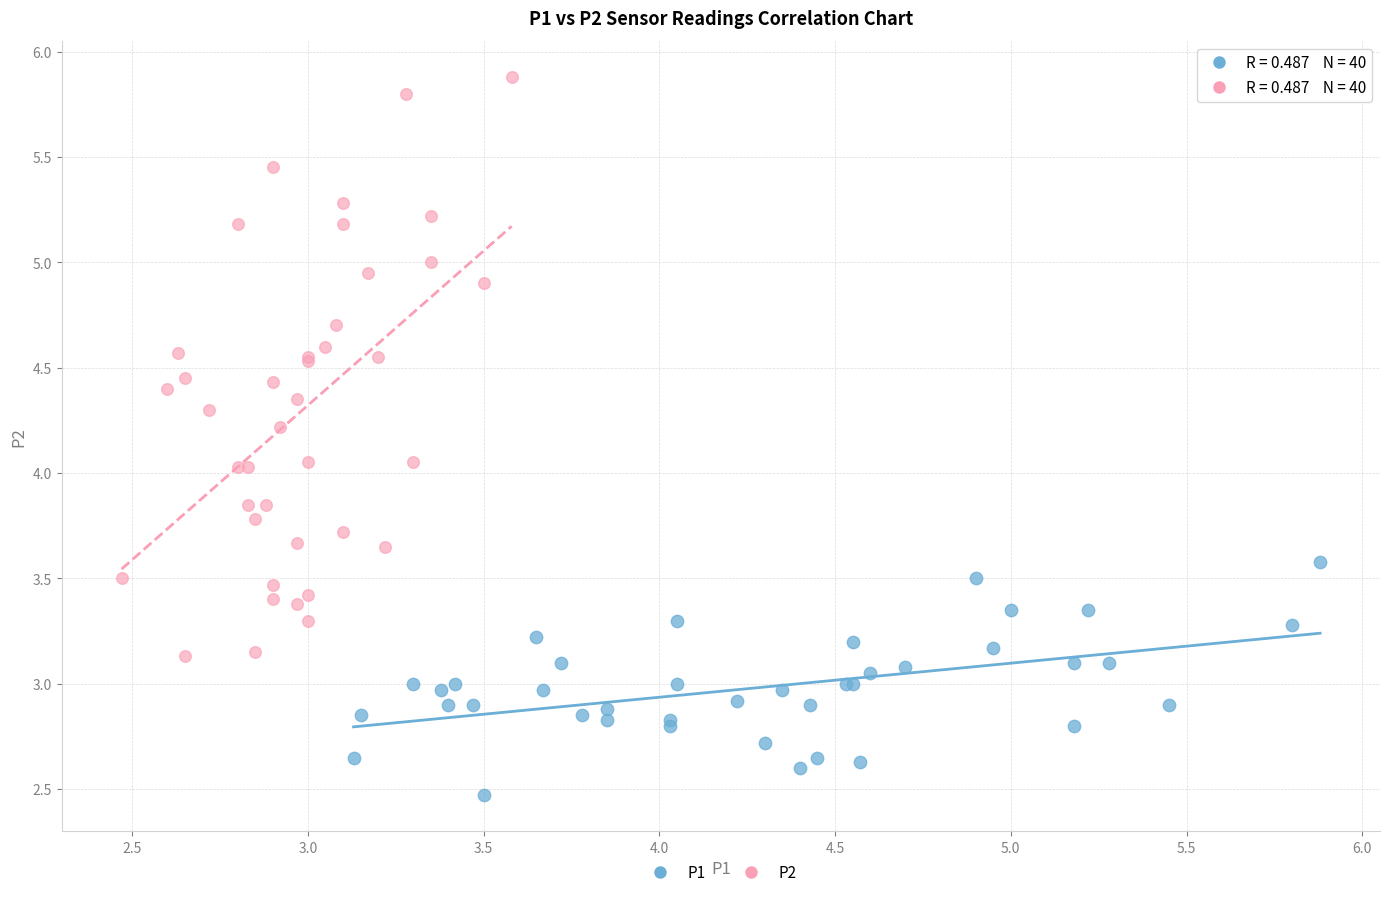

What are all the series names shown in the legend?

P1, P2